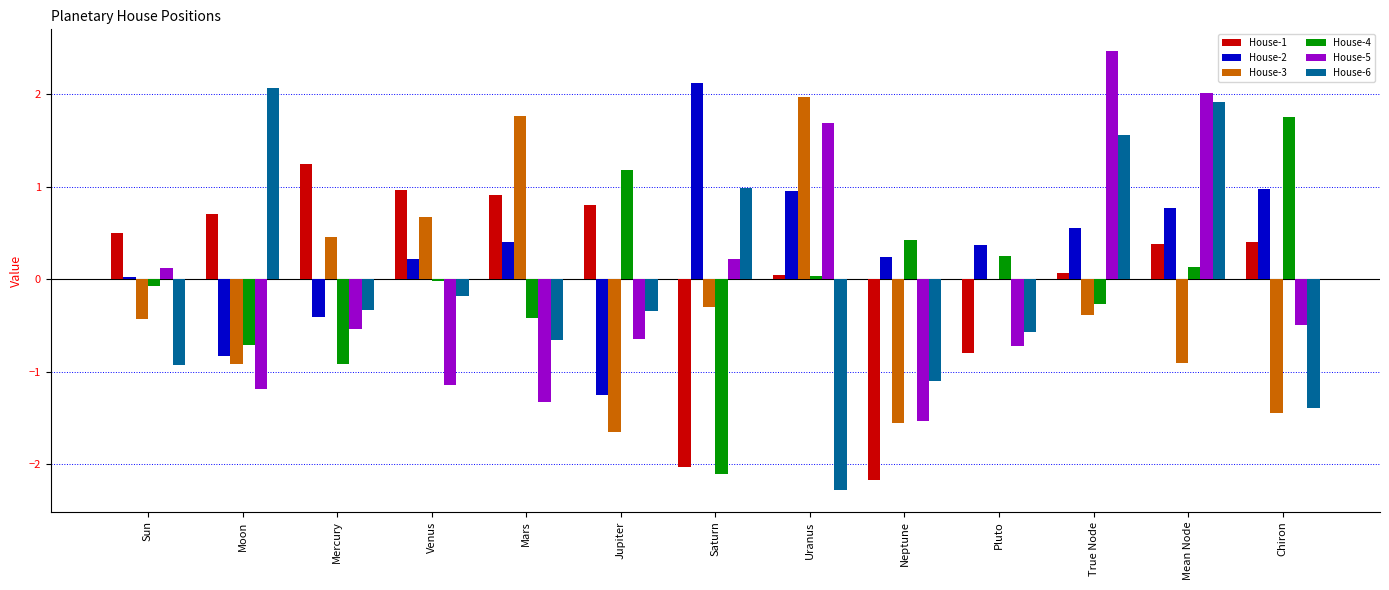

What are all the series names shown in the legend?

House-1, House-2, House-3, House-4, House-5, House-6